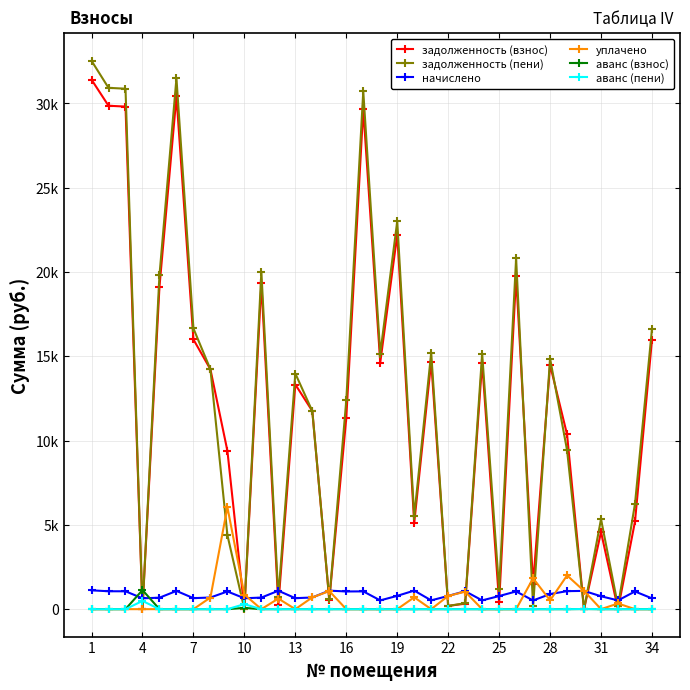

What are all the series names shown in the legend?

задолженность (взнос), задолженность (пени), начислено, уплачено, аванс (взнос), аванс (пени)